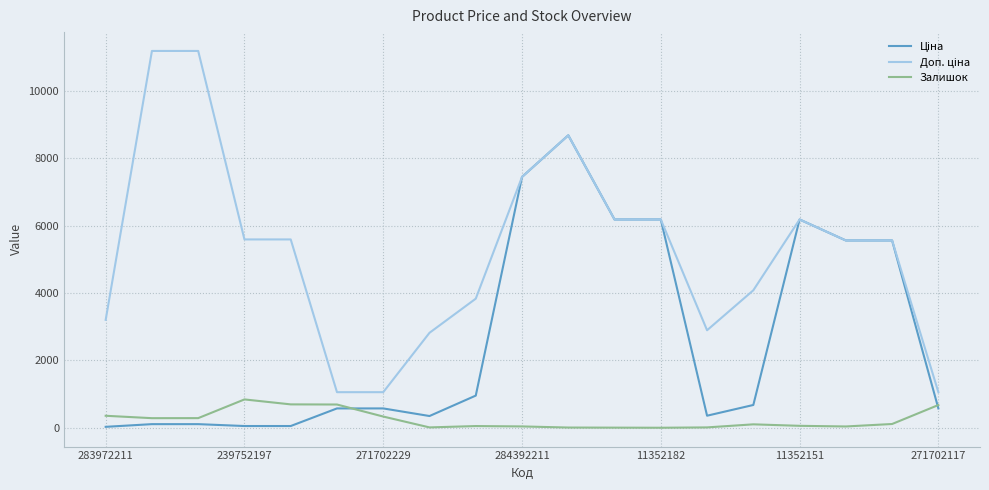

What is the maximum value for Залишок?

845.0